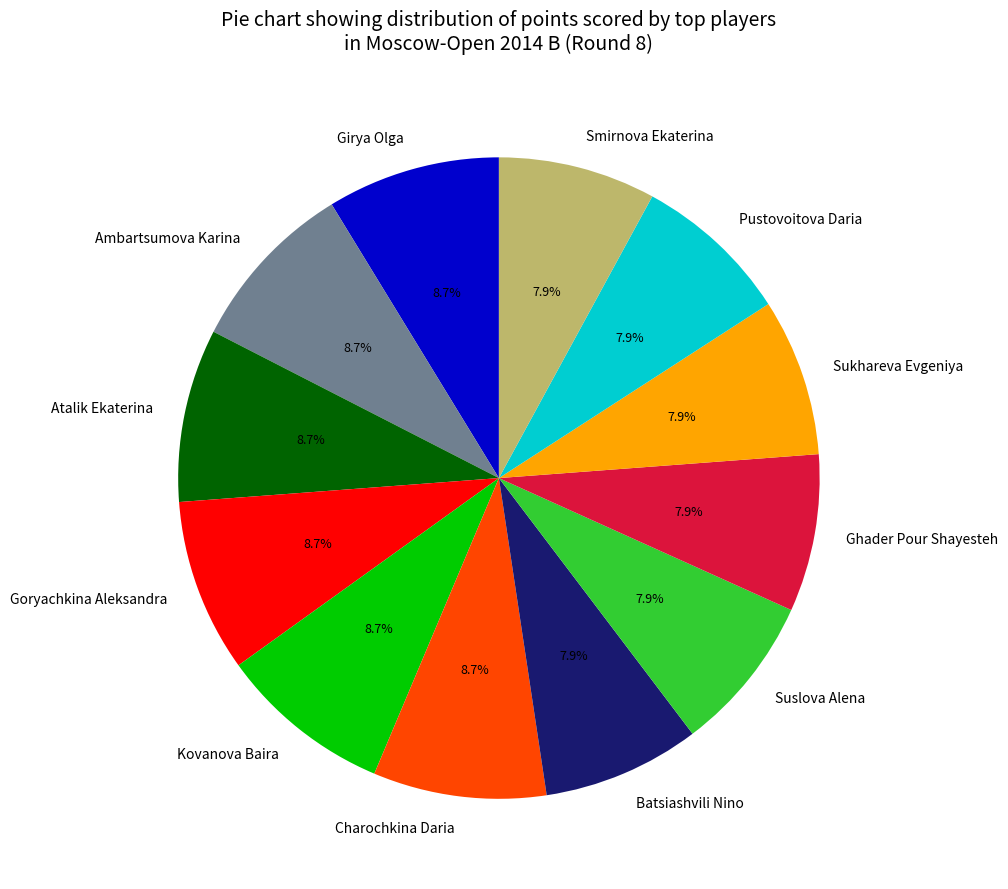

To the nearest percent, what is the average slice percentage?

8%